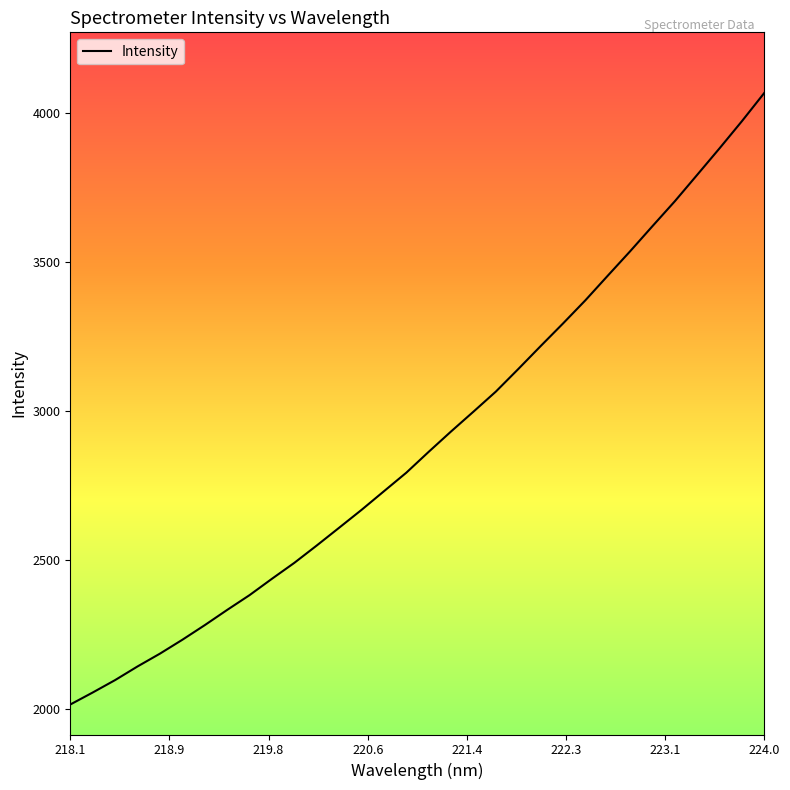

What is the difference between the maximum and minimum values?

2053.3